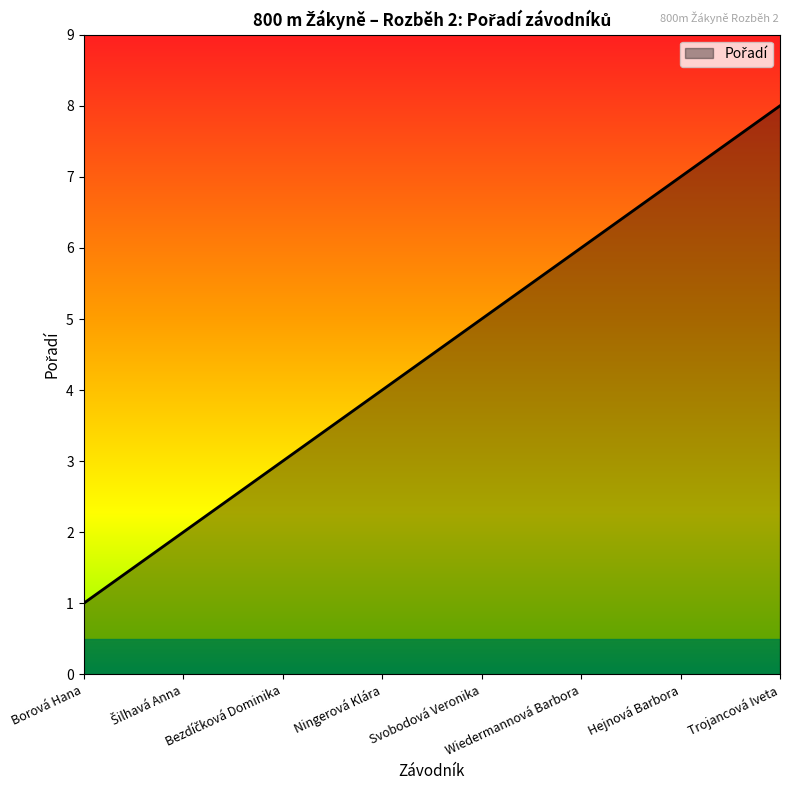

What is the difference between the maximum and minimum values?

7